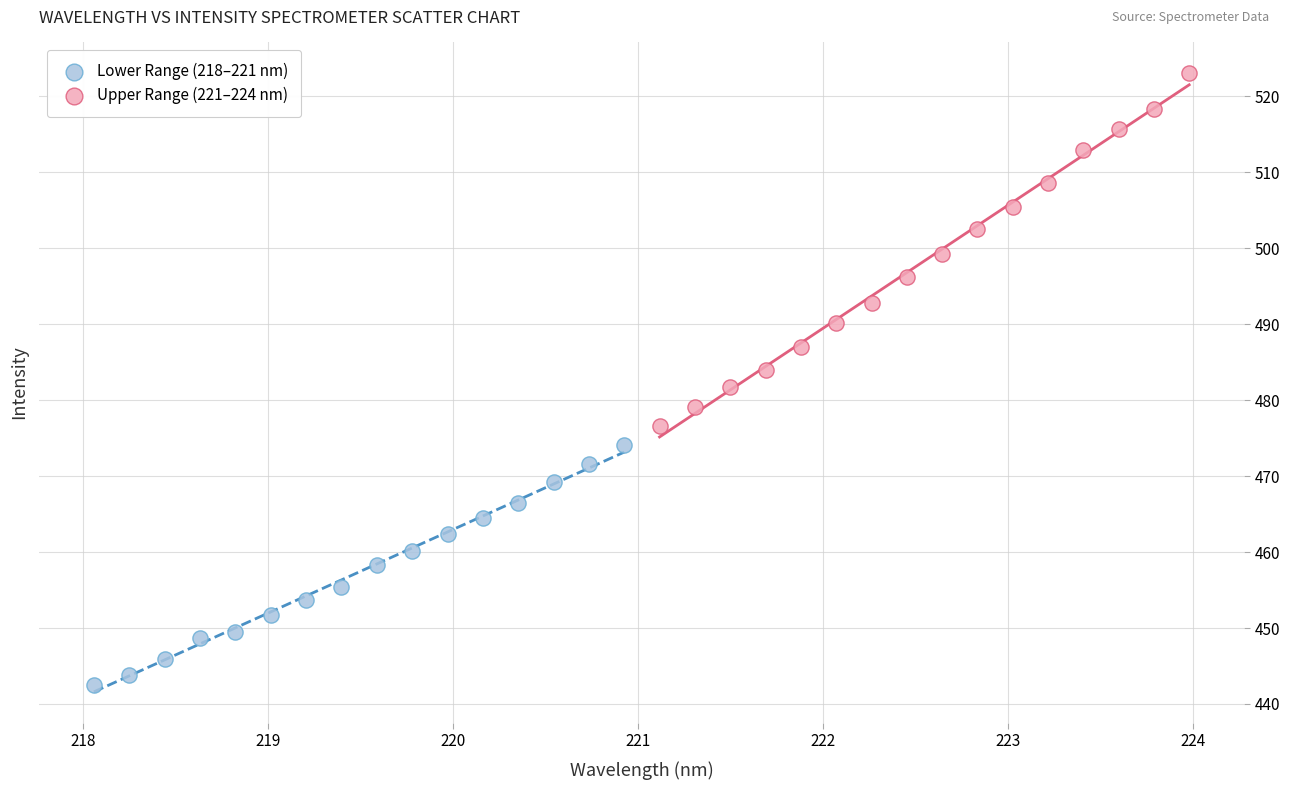

Which series has the largest Y range (max minus min)?

Upper Range (221–224 nm)